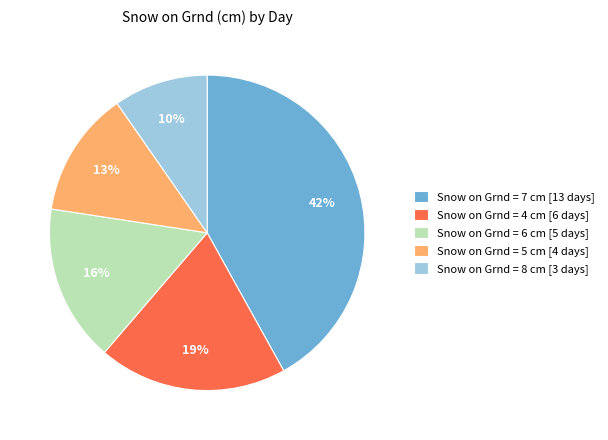

How many slices are in this pie chart?

5